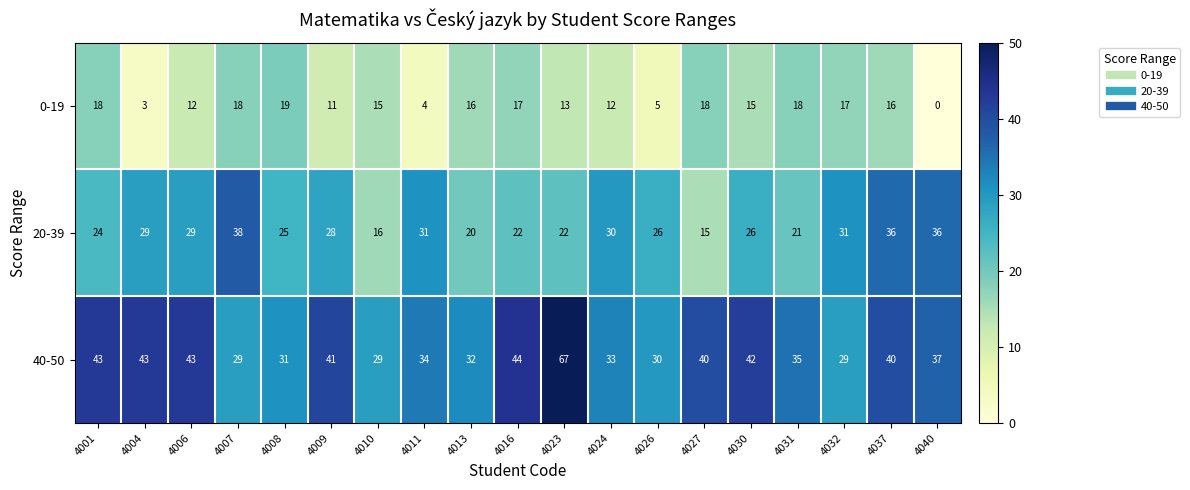

What is the highest value of the 20-39 series?

38